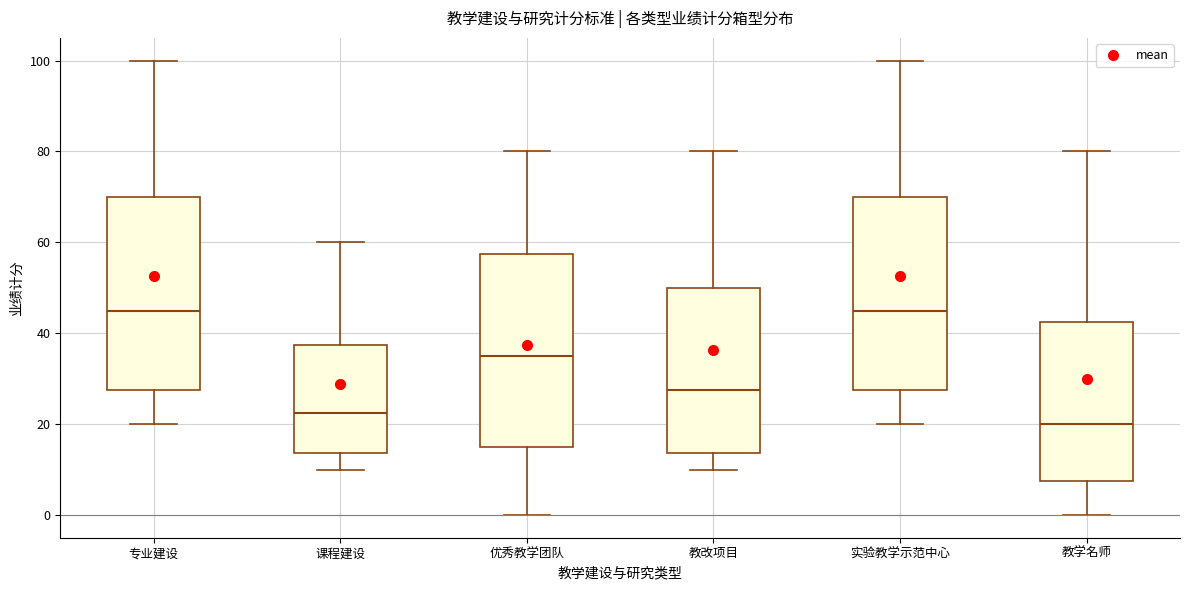

Reading left to right, transcribe this box plot: for each box, give where its median line is, the range the box spans, and where its two whiskers end, as read against the y-axis. The values are not printed on the chart, so give them approximately, as read against the axis.

专业建设: median 46, box 28 to 70, whiskers 20 to 100
课程建设: median 22, box 14 to 38, whiskers 10 to 60
优秀教学团队: median 36, box 16 to 58, whiskers 0 to 80
教改项目: median 28, box 14 to 50, whiskers 10 to 80
实验教学示范中心: median 46, box 28 to 70, whiskers 20 to 100
教学名师: median 20, box 8 to 42, whiskers 0 to 80